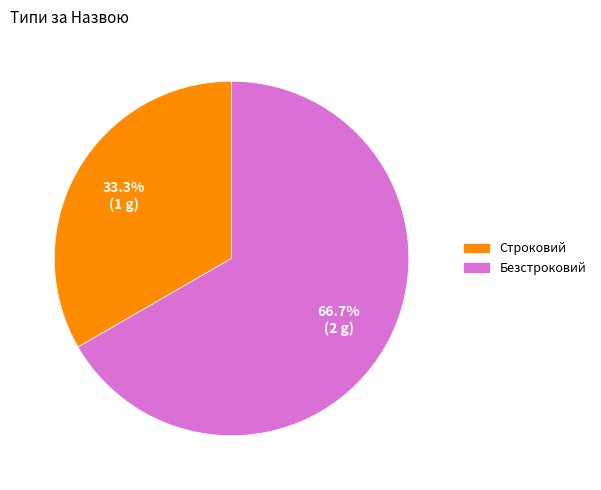

Is the sum of Безстроковий and Строковий greater than half?

Yes